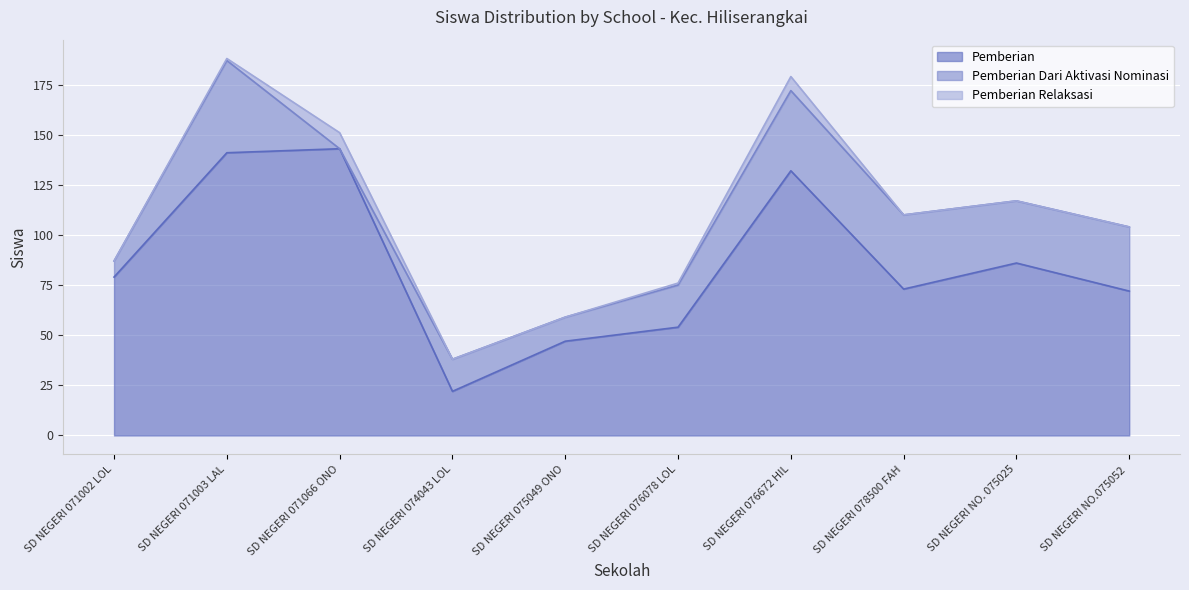

Reading left to right, list all the values displayed in this chart.

Pemberian: SD NEGERI 071002 LOLOWUA=79	SD NEGERI 071003 LALAI=141	SD NEGERI 071066 ONOMBONGI=143	SD NEGERI 074043 LOLOWUA=22	SD NEGERI 075049 ONOMBONGI=47	SD NEGERI 076078 LOLOFAOSO=54	SD NEGERI 076672 HILIZIA LAWA-LAWA=132	SD NEGERI 078500 FAHASARADODO=73	SD NEGERI NO. 075025 LOLOFAOSO=86	SD NEGERI NO.075052 ORAHILI DANOI=72
Pemberian Dari Aktivasi Nominasi: SD NEGERI 071002 LOLOWUA=8	SD NEGERI 071003 LALAI=46	SD NEGERI 071066 ONOMBONGI=0	SD NEGERI 074043 LOLOWUA=16	SD NEGERI 075049 ONOMBONGI=12	SD NEGERI 076078 LOLOFAOSO=21	SD NEGERI 076672 HILIZIA LAWA-LAWA=40	SD NEGERI 078500 FAHASARADODO=37	SD NEGERI NO. 075025 LOLOFAOSO=31	SD NEGERI NO.075052 ORAHILI DANOI=32
Pemberian Relaksasi: SD NEGERI 071002 LOLOWUA=0	SD NEGERI 071003 LALAI=1	SD NEGERI 071066 ONOMBONGI=8	SD NEGERI 074043 LOLOWUA=0	SD NEGERI 075049 ONOMBONGI=0	SD NEGERI 076078 LOLOFAOSO=1	SD NEGERI 076672 HILIZIA LAWA-LAWA=7	SD NEGERI 078500 FAHASARADODO=0	SD NEGERI NO. 075025 LOLOFAOSO=0	SD NEGERI NO.075052 ORAHILI DANOI=0